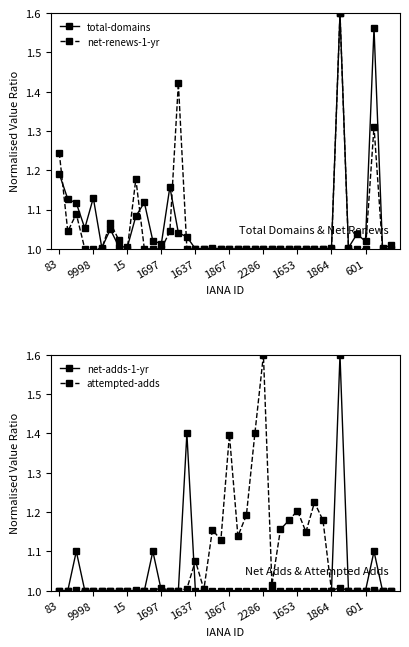

True or false: total-domains has more than 0 points higher than both neighbors.

True